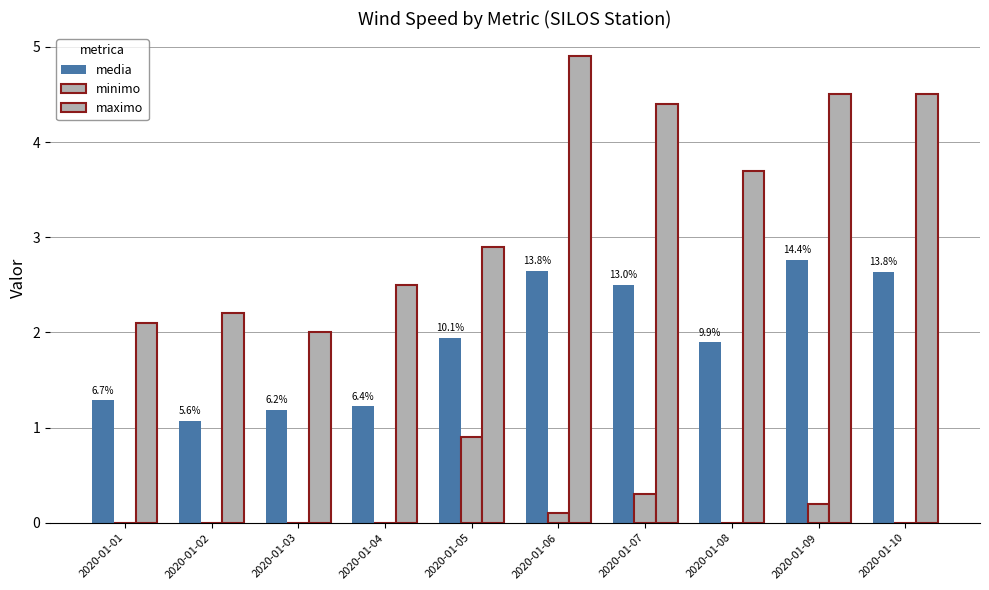

What is the difference between the highest and lowest values at 2020-01-10?

4.5